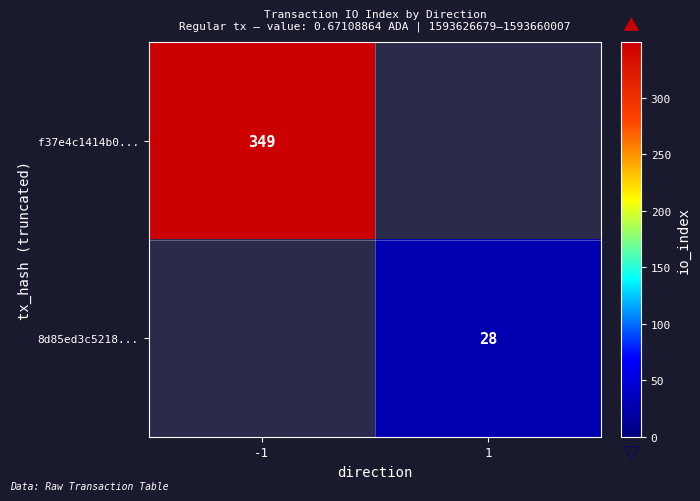

The value of f37e4c1414b0... at -1 is 349. True or false?

True